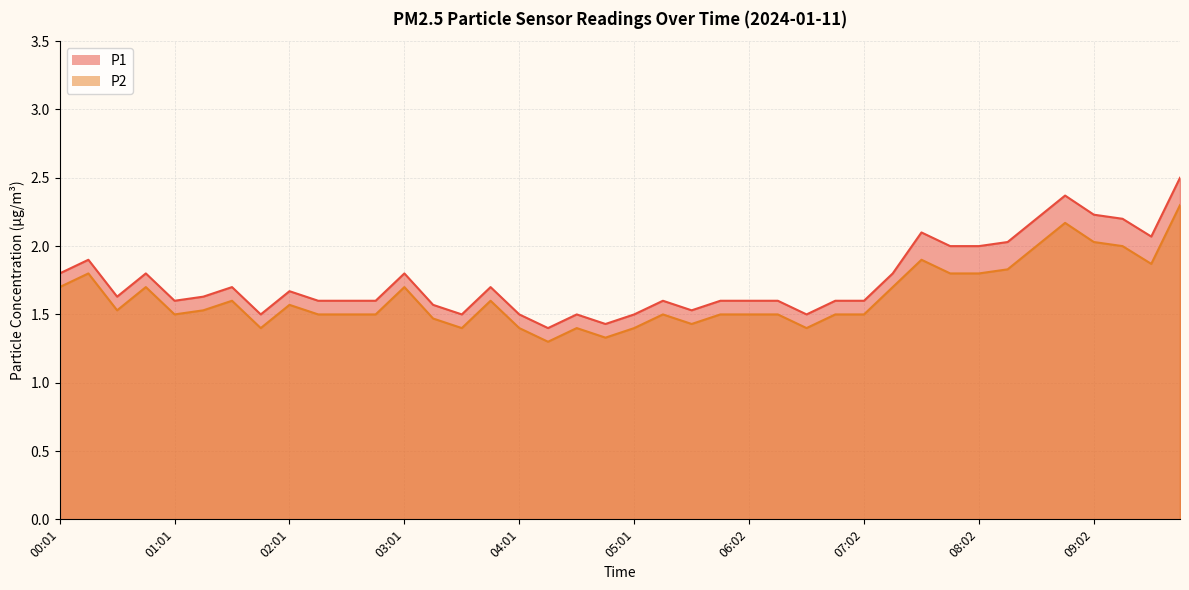

Is the value of P2 at 04:46 greater than the value of P1 at 08:17?

No